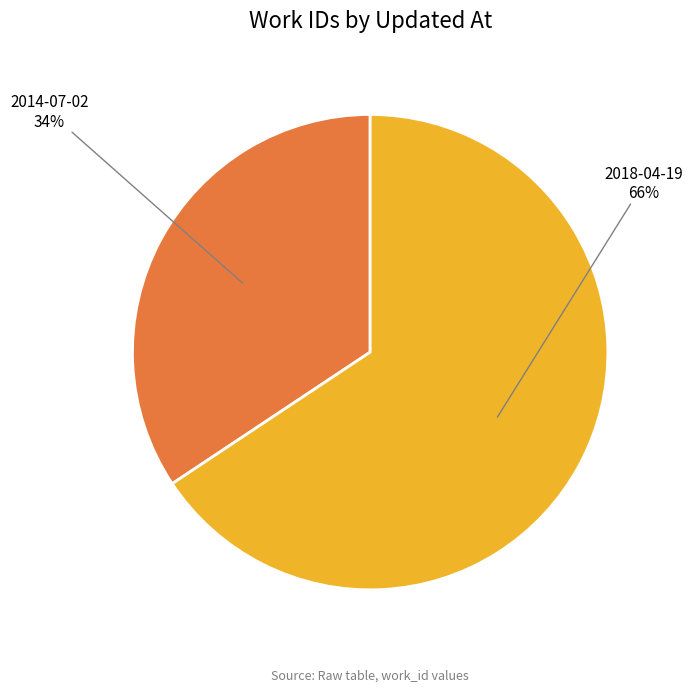

What is the smallest slice in the pie chart?

2014-07-02